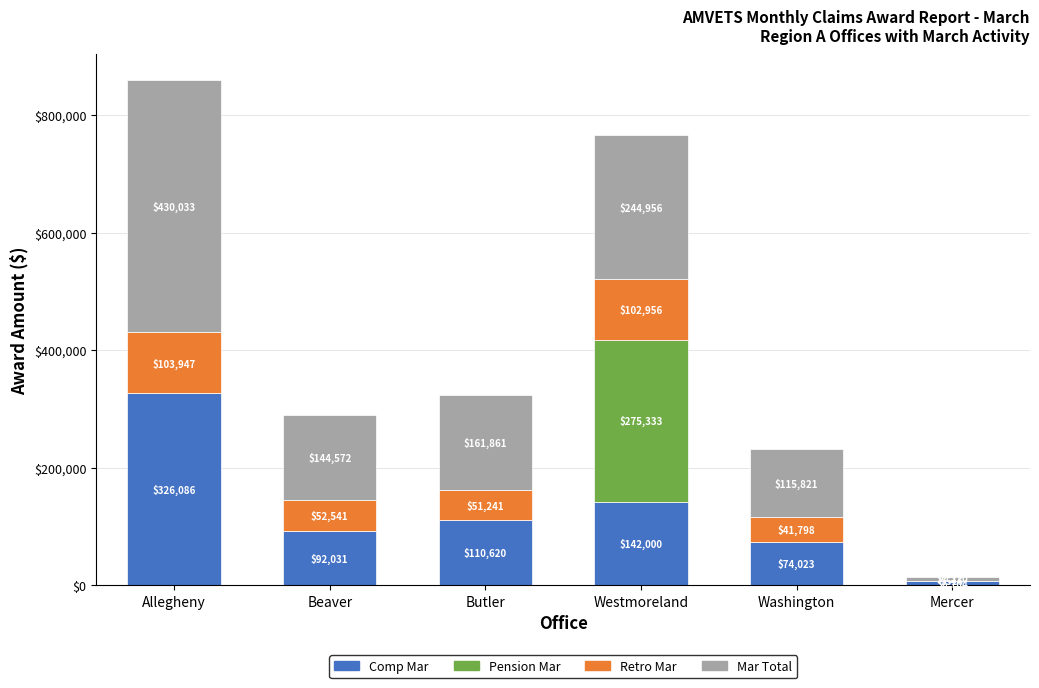

What is the maximum value for Comp Mar?

326086.0